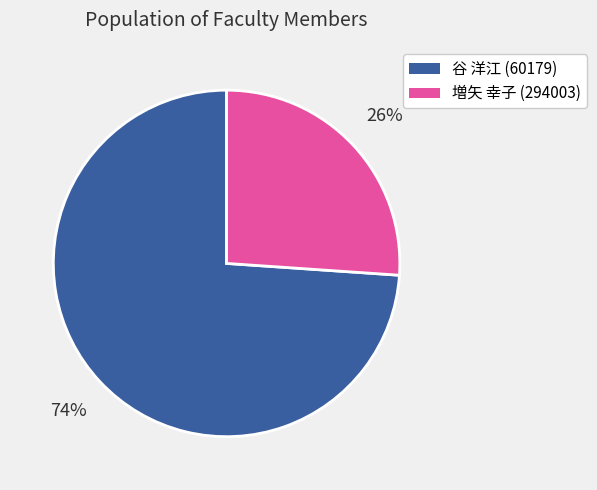

What percentage is the 谷 洋江 (60179) slice, to the nearest percent?

74%